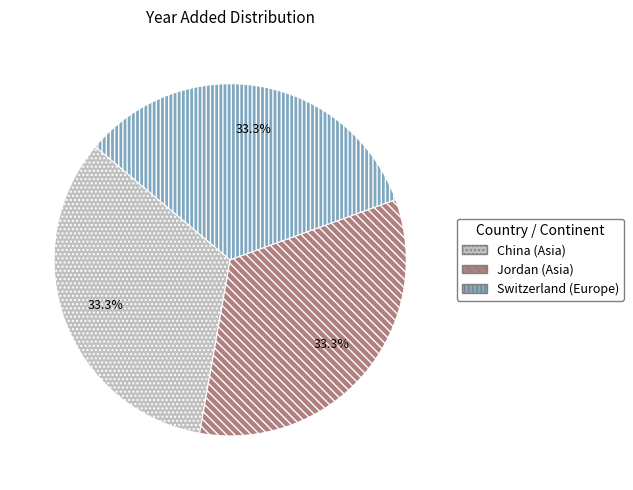

What percentage do Jordan (Asia) and China (Asia) together represent?

66.7%